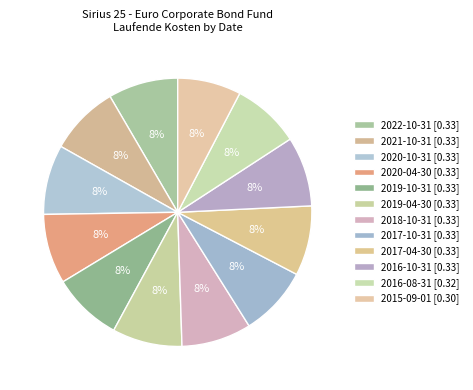

How many slices are in this pie chart?

12